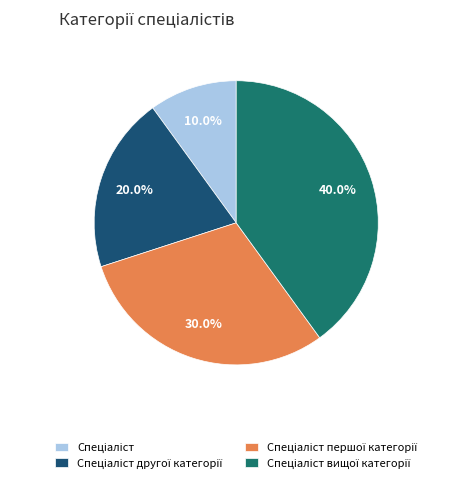

Is there any slice that represents more than half of the pie?

No